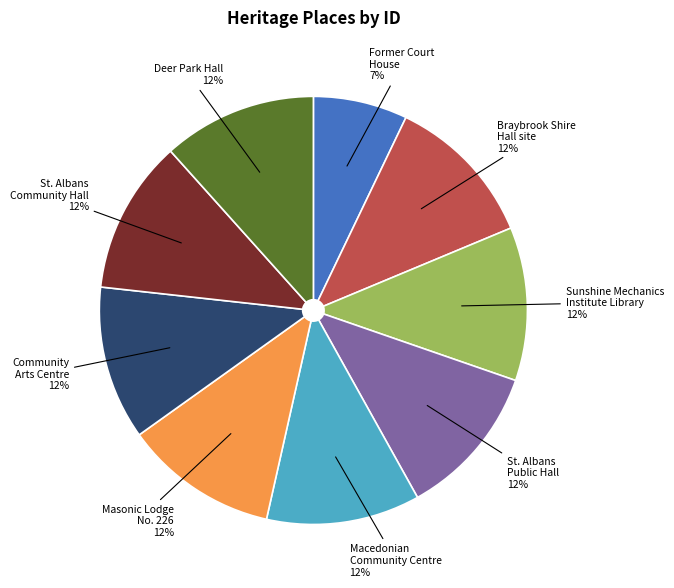

How many segments does this pie chart have?

9